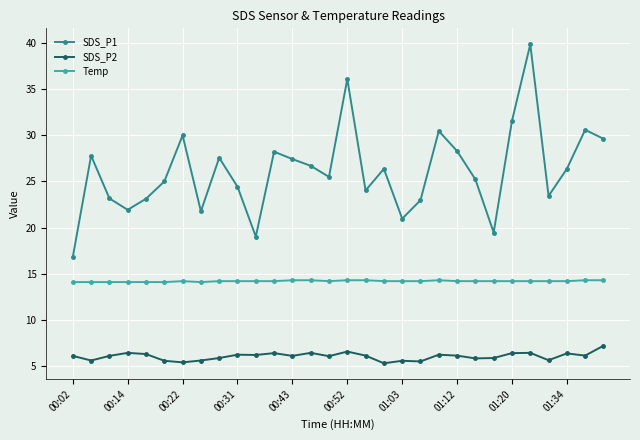

Rank the series by their average value, from highest to lowest.

SDS_P1, Temp, SDS_P2